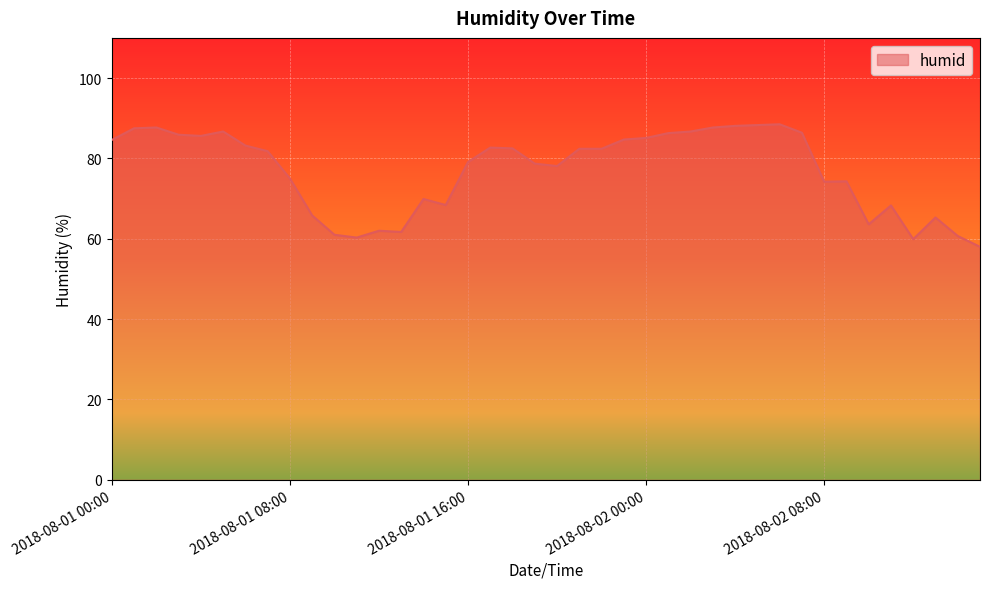

What is the difference between the maximum and minimum values?

30.5